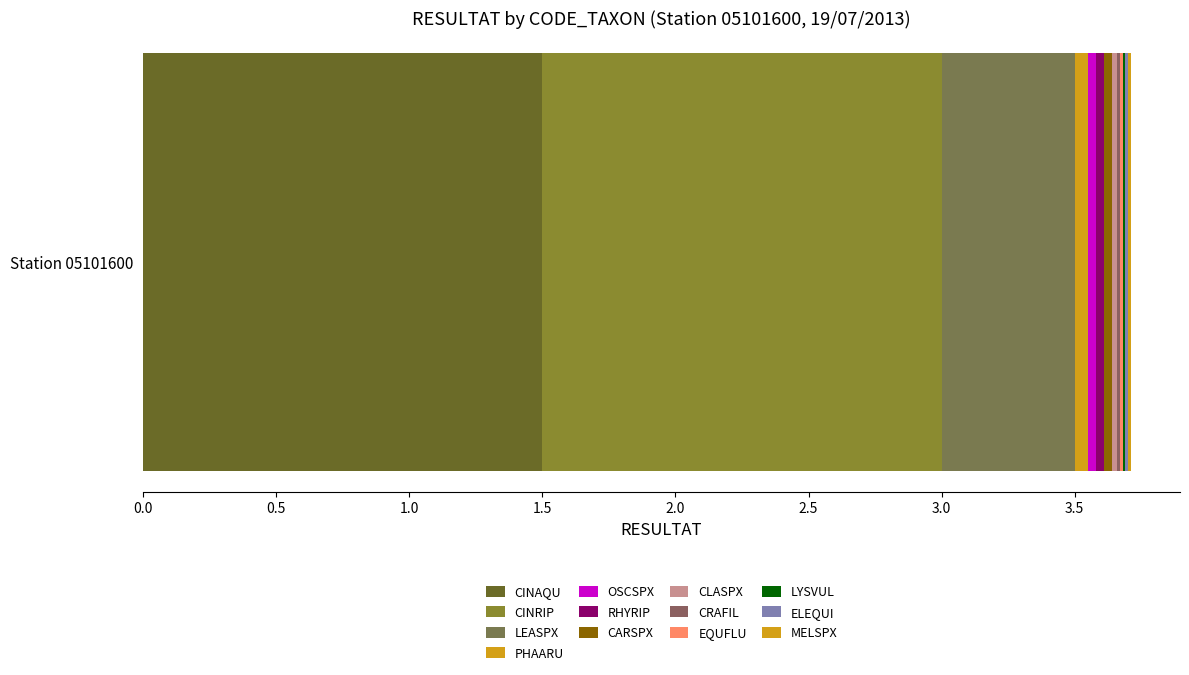

How many distinct data groups are displayed?

13